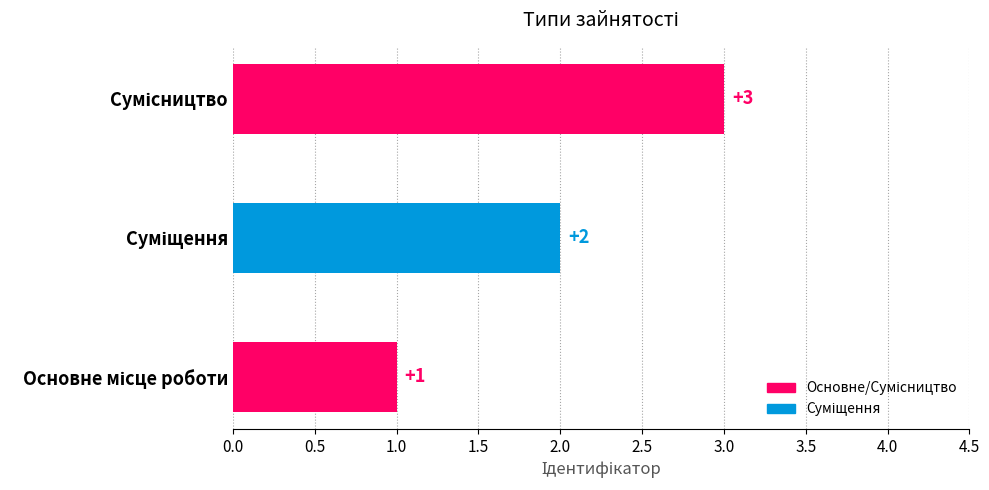

What is the greatest value displayed?

3